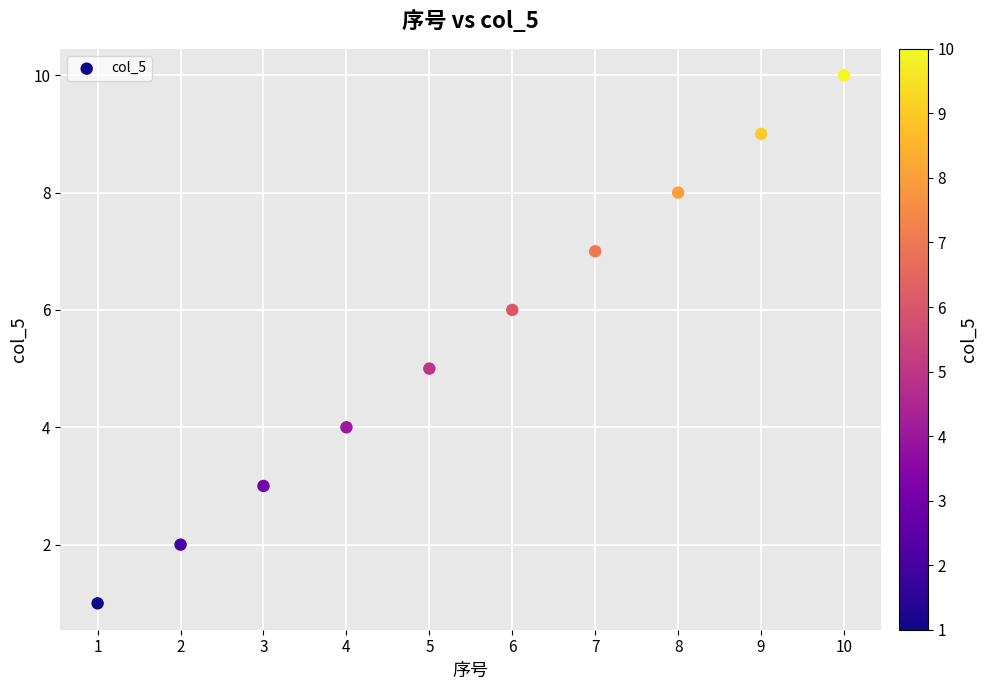

What is the range of Y values (max minus min)?

9